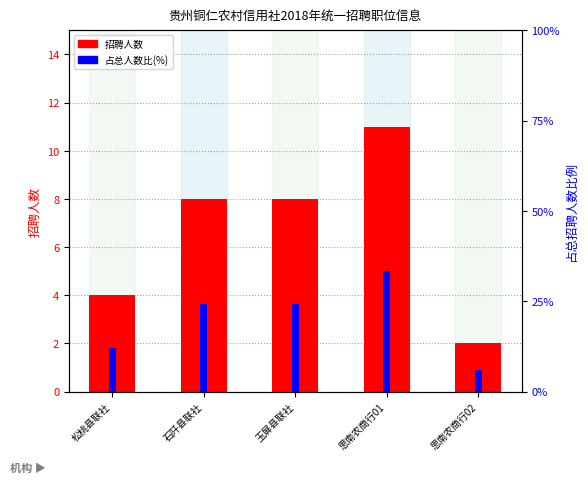

The 招聘人数 series shows 5.0 at 玉屏县联社. True or false?

False